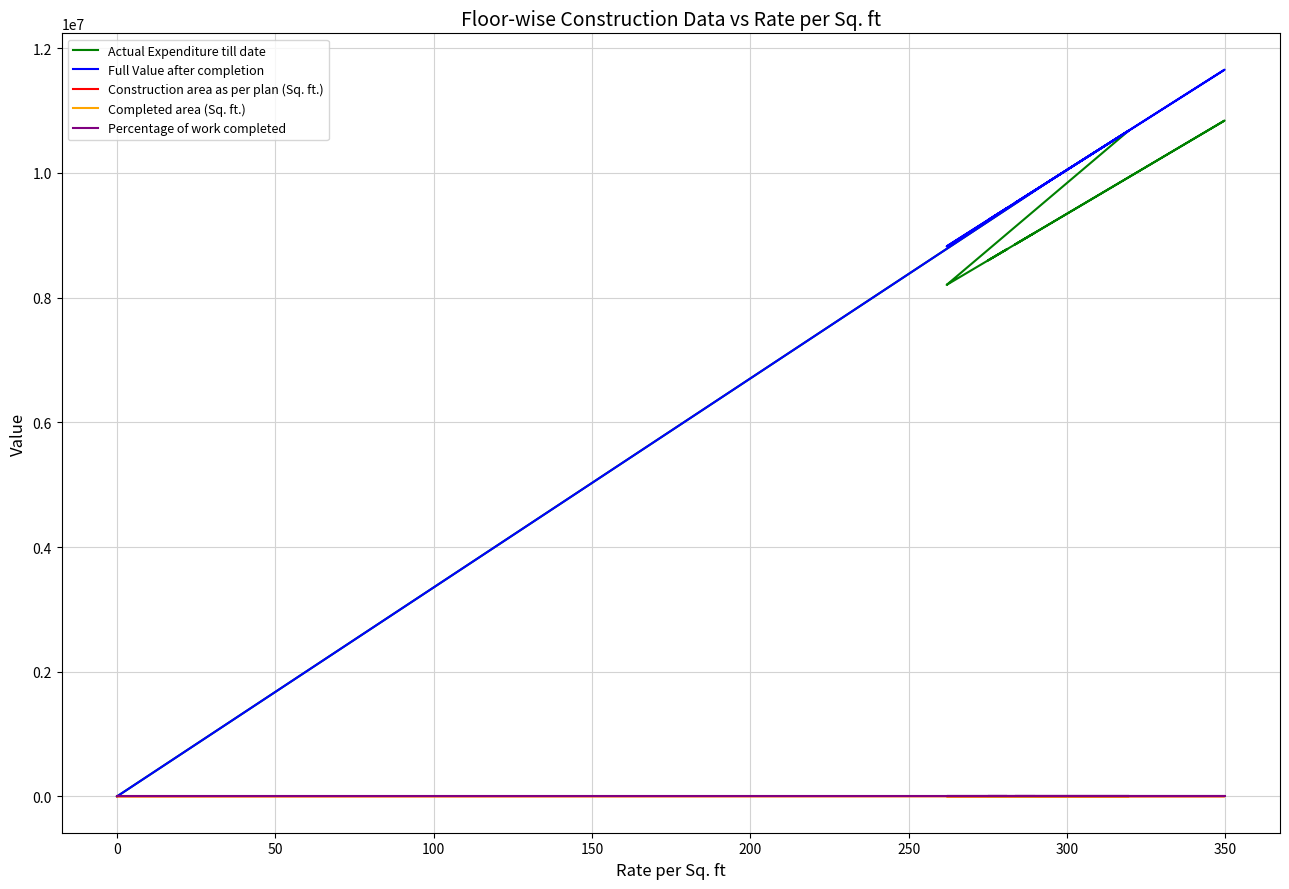

How many categories are shown in the chart?

20